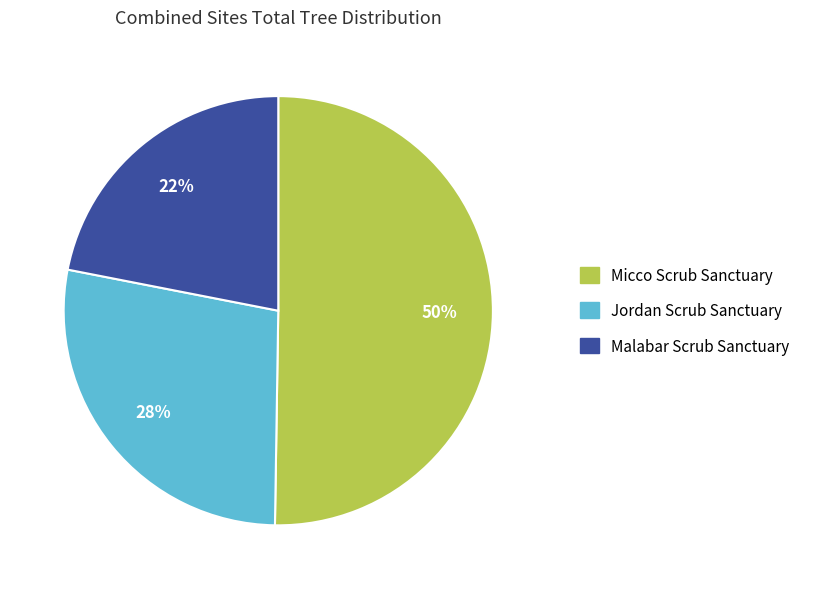

To the nearest percent, what is the difference between the largest and smallest slice percentages?

28%